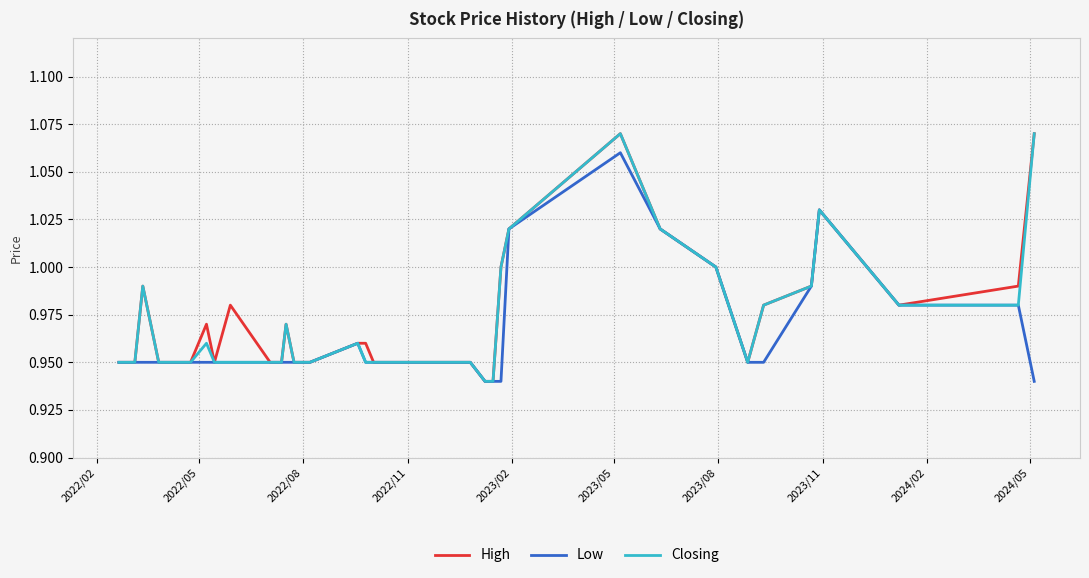

What are all the series names shown in the legend?

High, Low, Closing